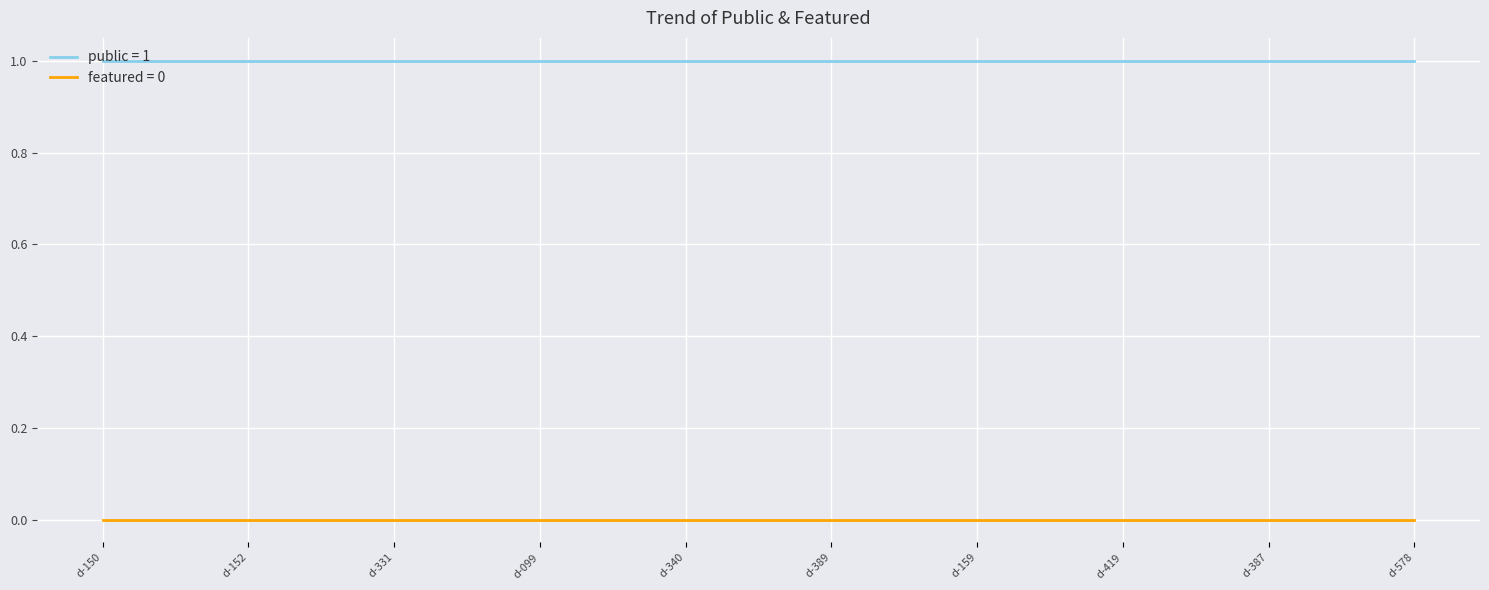

True or false: public = 1 and featured = 0 intersect in this chart.

False